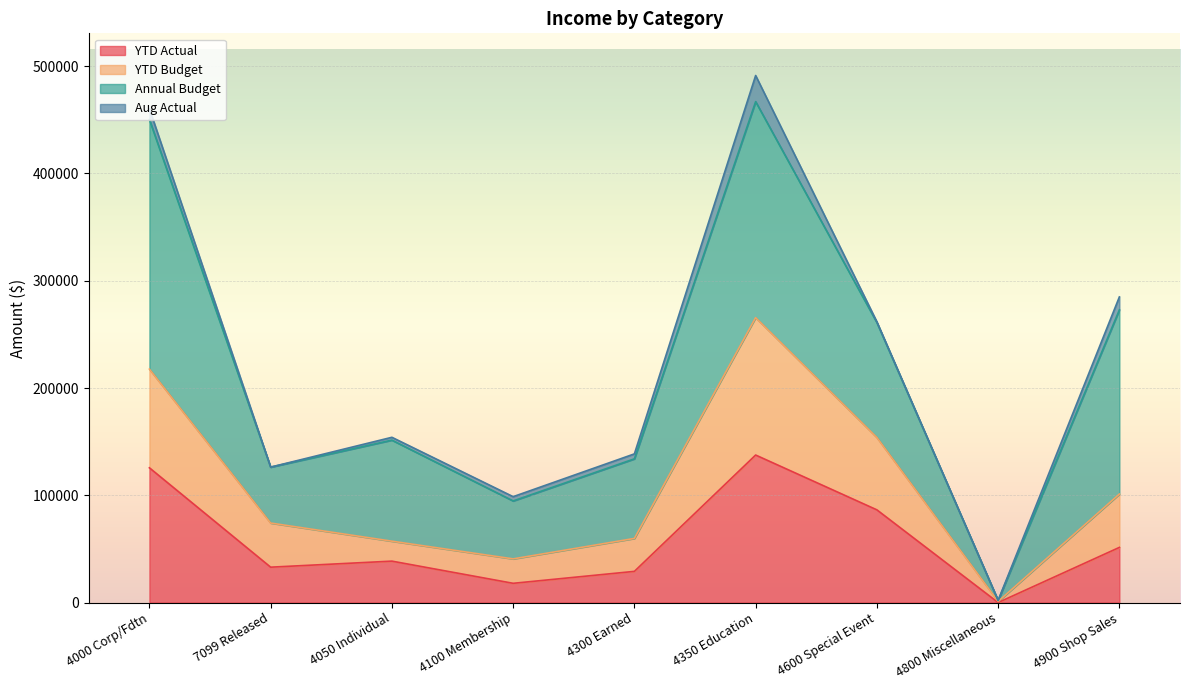

What is the highest value of the YTD Actual series?

137533